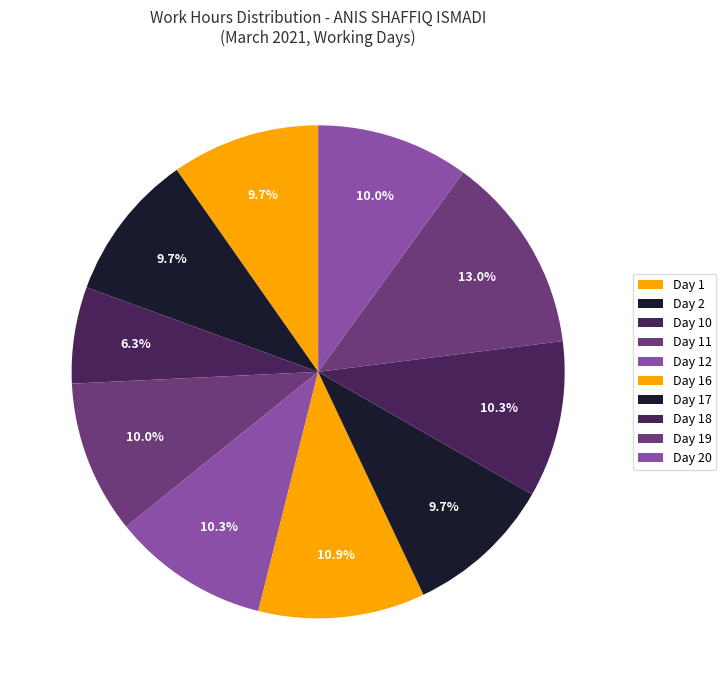

What is the largest slice in the pie chart?

Day 19